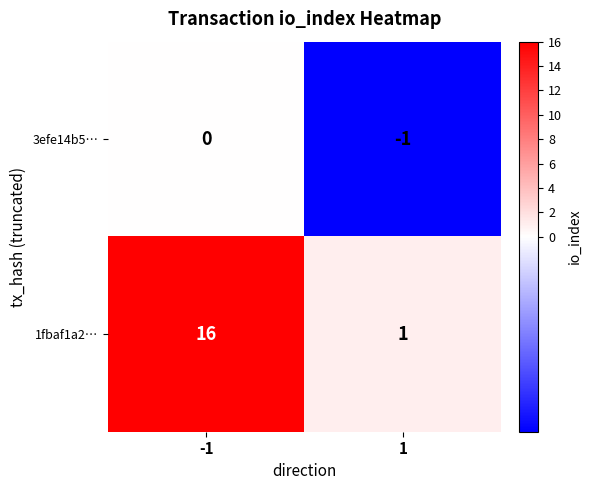

Is it true that 3efe14b5… equals -1 at -1?

False